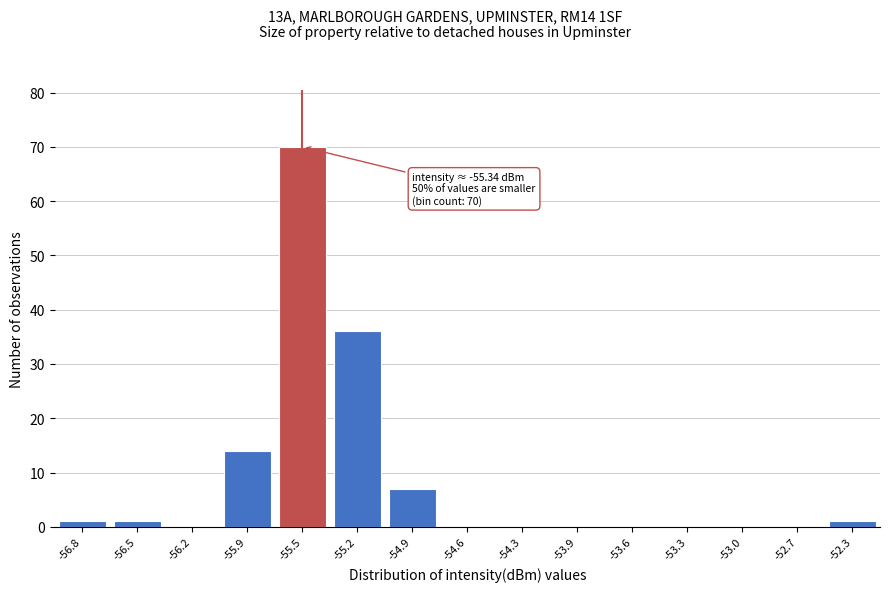

Reading right to left, what are all the values shown in this chart?

-52.3=1	-52.7=0	-53.0=0	-53.3=0	-53.6=0	-53.9=0	-54.3=0	-54.6=0	-54.9=7	-55.2=36	-55.5=70	-55.9=14	-56.2=0	-56.5=1	-56.8=1